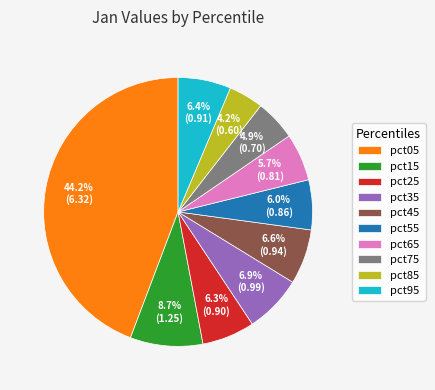

Which has a higher value, pct55 or pct15?

pct15